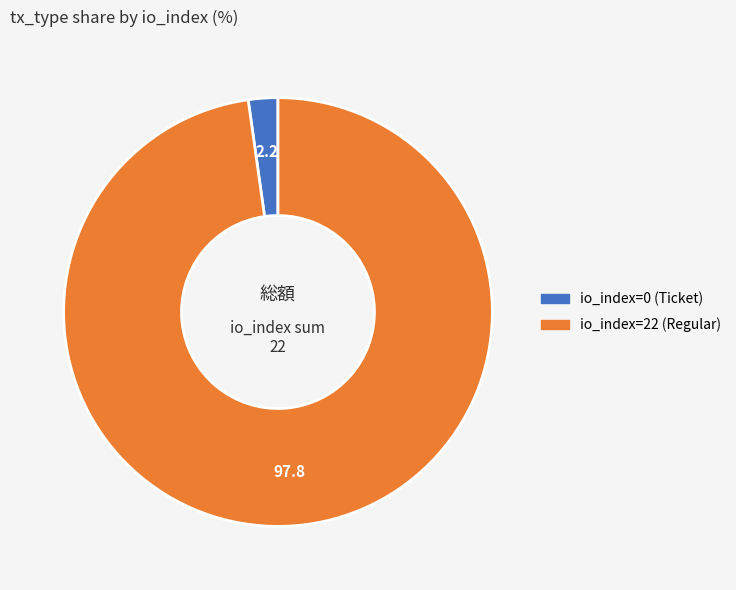

Is it true that io_index=0 (Ticket) is 13% of the pie?

False